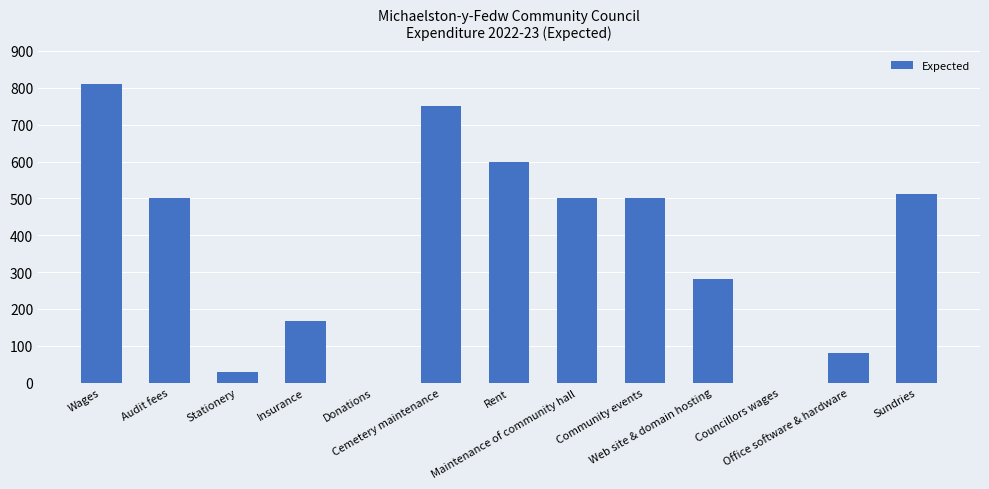

At which category does the chart reach its peak across all series?

Wages